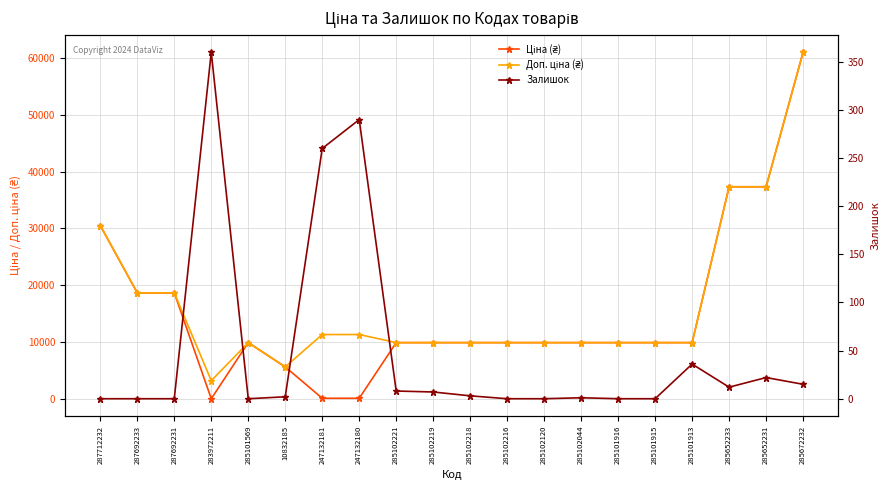

List the labels in order of Доп. ціна (₴) value, largest first.

285672232, 285652233, 285652231, 287712232, 287692233, 287692231, 247132181, 247132180, 285101569, 285102221, 285102219, 285102218, 285102216, 285102120, 285102044, 285101916, 285101915, 285101913, 10832185, 283972211